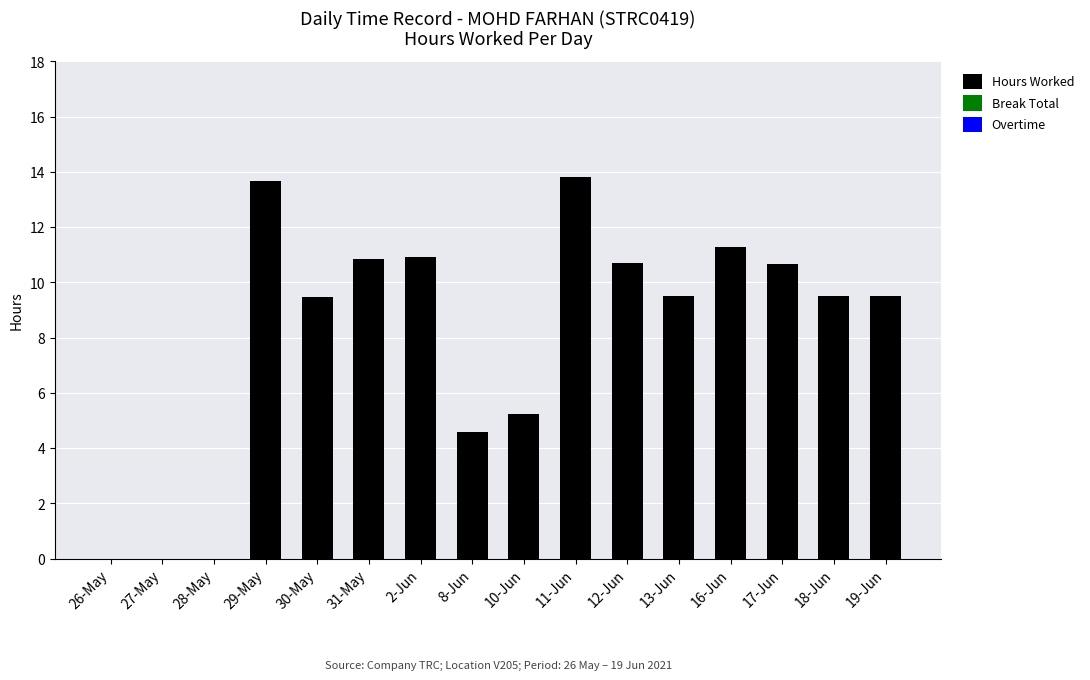

True or false: the data shows 9.5 at 30-May.

True